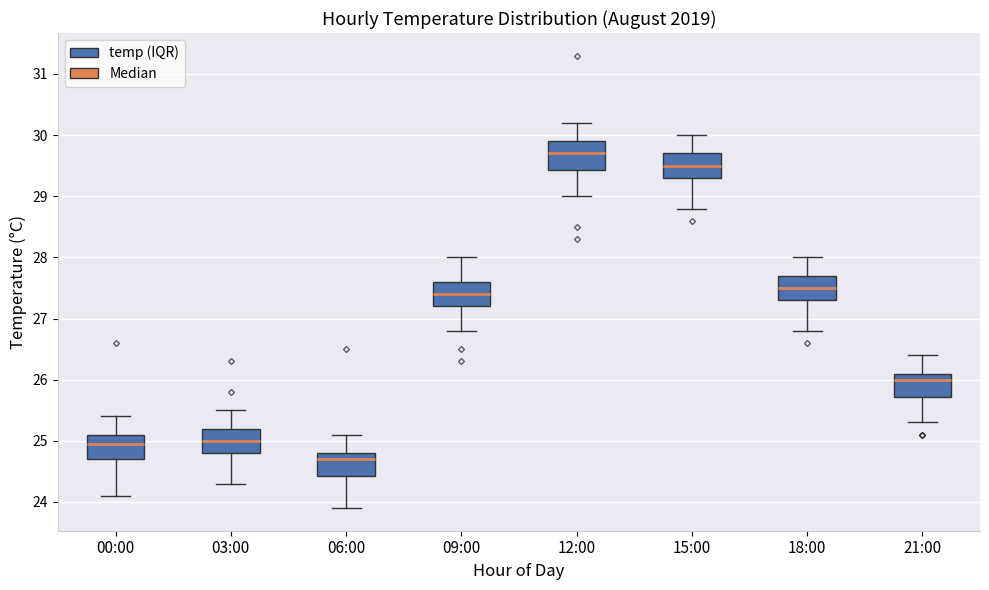

Where is the lower edge of the box for 09:00 on the y-axis? The values are not printed on the chart, so give them approximately, as read against the axis.

27.2